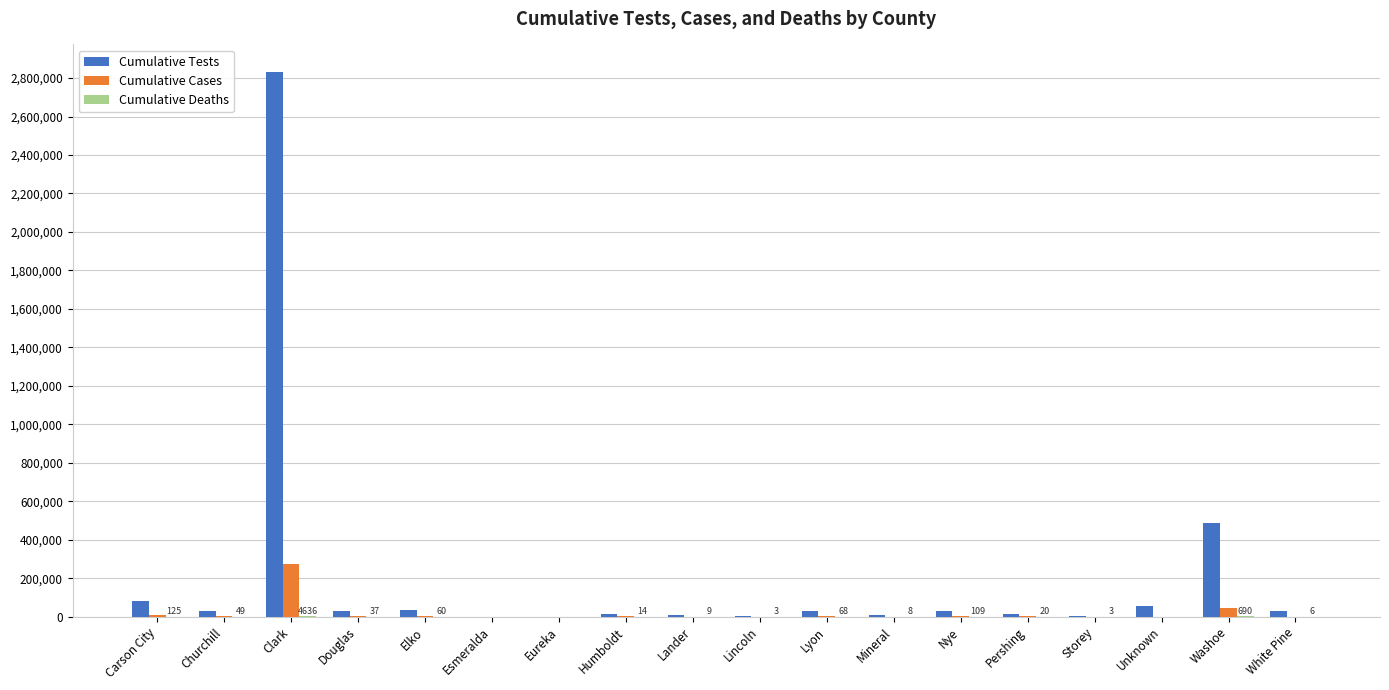

Are the bars horizontal?

No